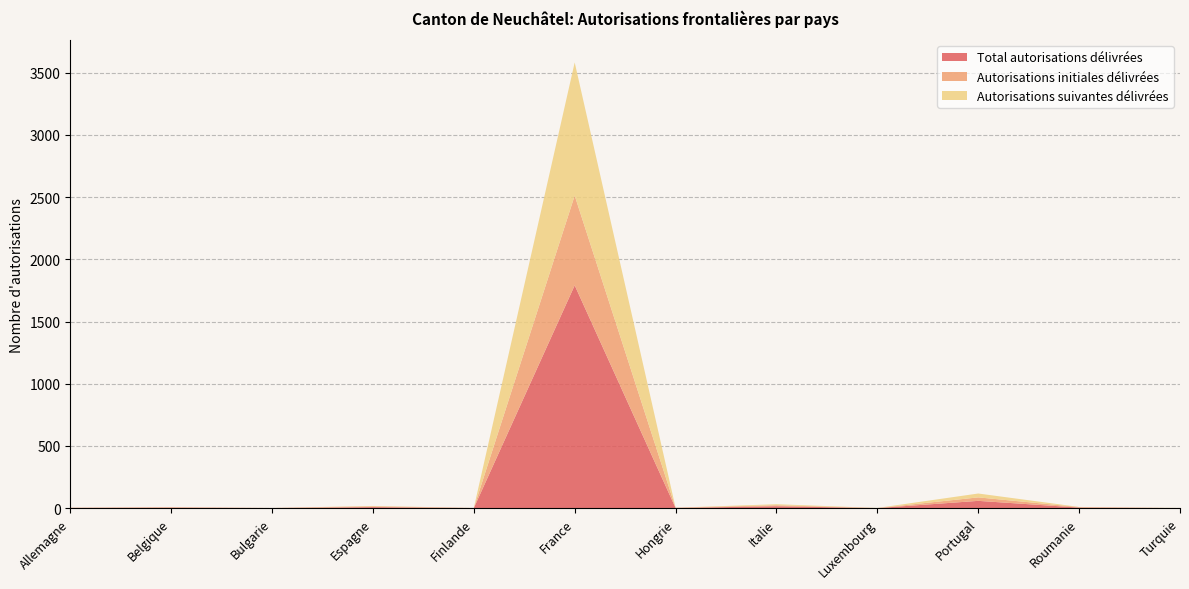

Reading right to left, transcribe all the data shown in this chart.

Total autorisations délivrées: Turquie=1	Roumanie=5	Portugal=59	Luxembourg=1	Italie=16	Hongrie=2	France=1791	Finlande=1	Espagne=9	Bulgarie=1	Belgique=4	Allemagne=2
Autorisations initiales délivrées: Turquie=0	Roumanie=4	Portugal=28	Luxembourg=0	Italie=8	Hongrie=2	France=721	Finlande=1	Espagne=6	Bulgarie=1	Belgique=4	Allemagne=2
Autorisations suivantes délivrées: Turquie=1	Roumanie=1	Portugal=31	Luxembourg=1	Italie=8	Hongrie=0	France=1070	Finlande=0	Espagne=3	Bulgarie=0	Belgique=0	Allemagne=0